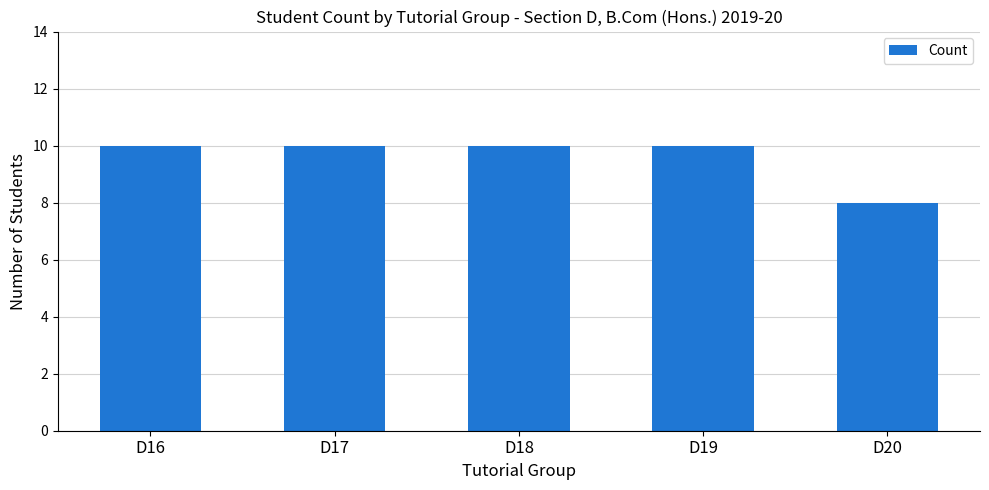

What is the average value?

10